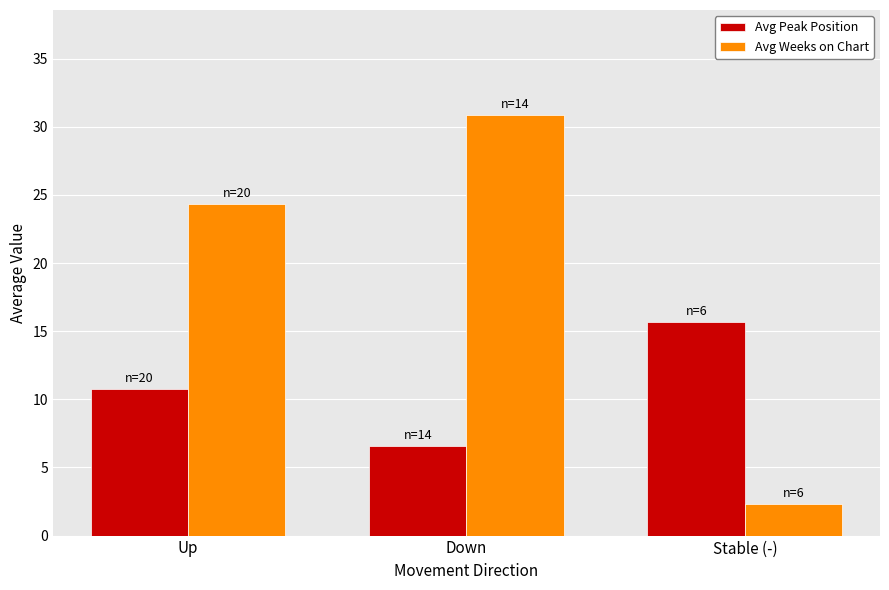

Rank the series by their maximum value, from highest to lowest.

Avg Weeks on Chart, Avg Peak Position